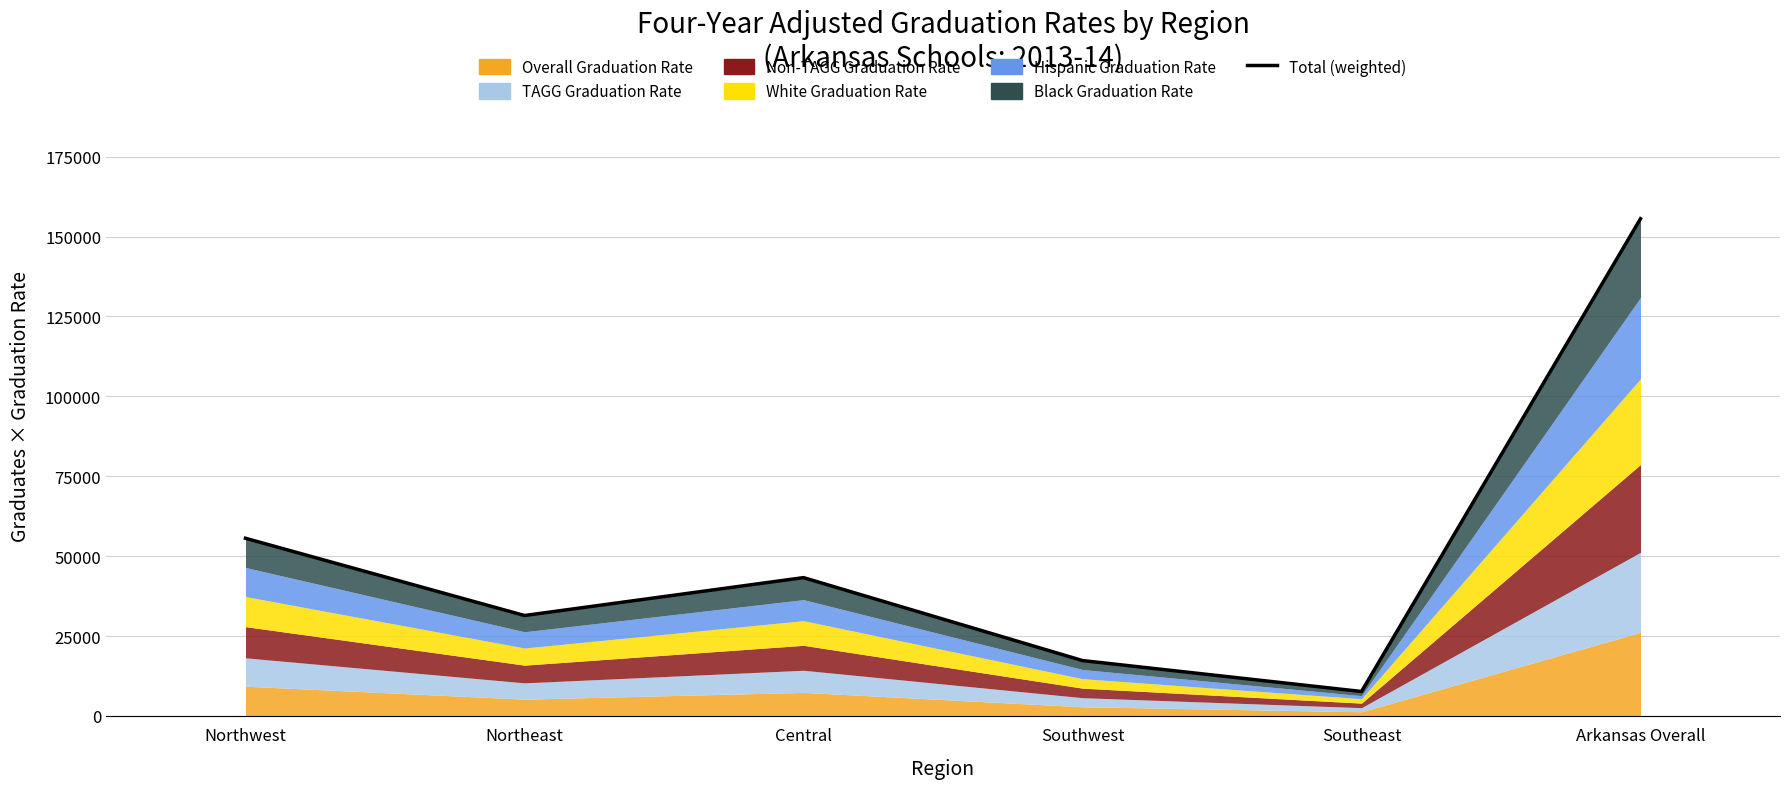

Reading right to left, extract all data points from this chart.

155574.7	7668.2	17343.3	43290.3	31436.9	55599.7